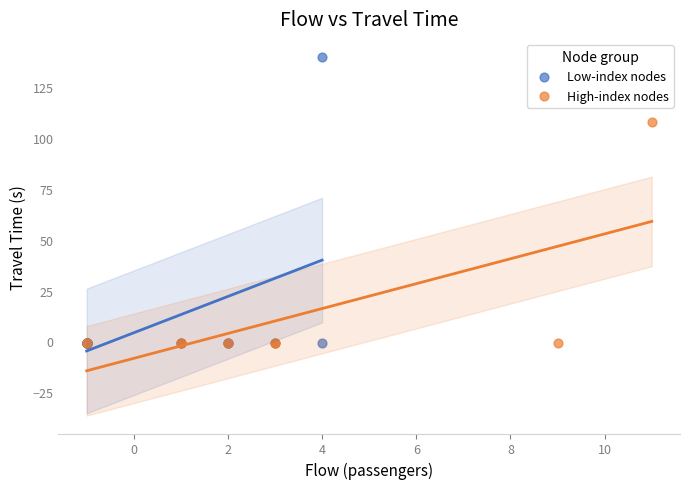

Which series has the widest spread of Y values?

Low-index nodes